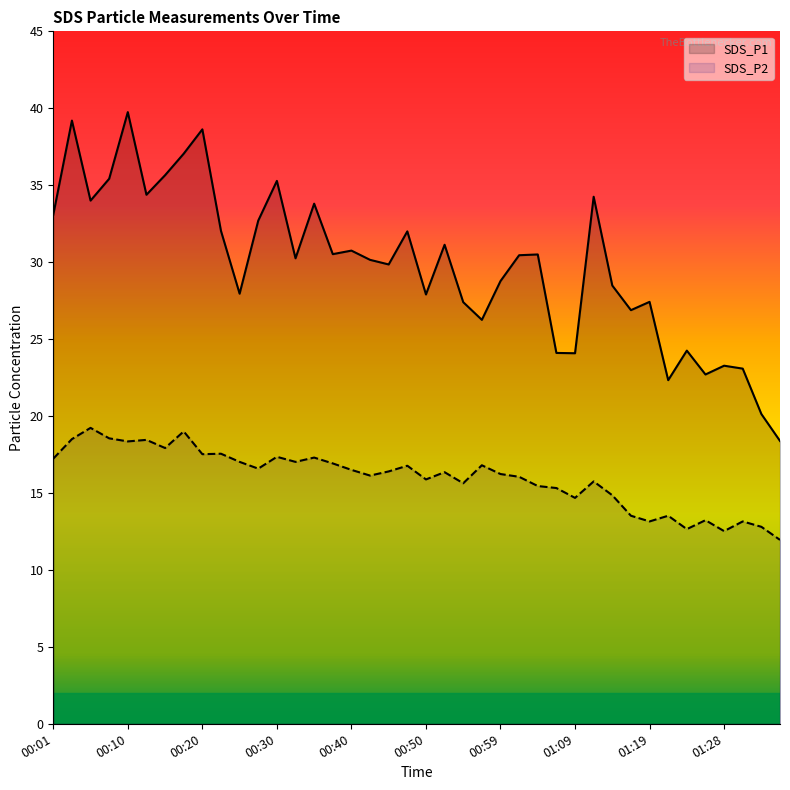

In SDS_P2, how many points are lower than both neighbors (excluding endpoints)?

12